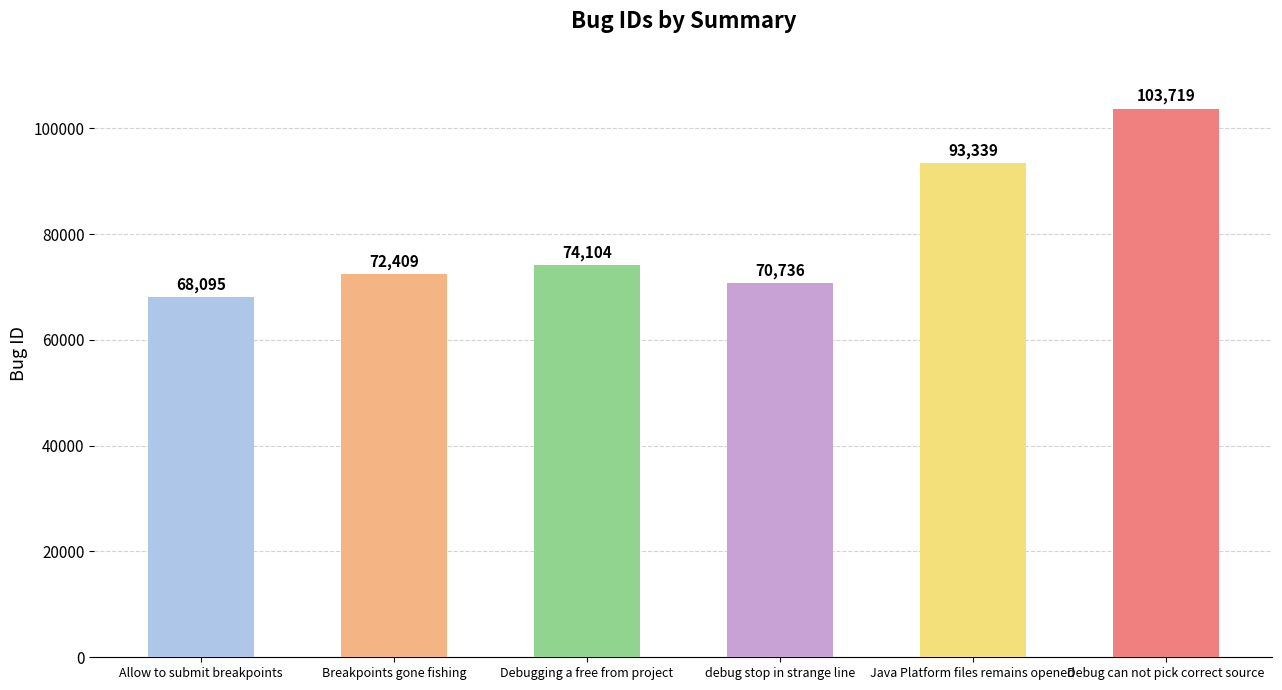

Rank the categories by value from highest to lowest.

Debug can not pick correct source, Java Platform files remains opened, Debugging a free from project, Breakpoints gone fishing, debug stop in strange line, Allow to submit breakpoints